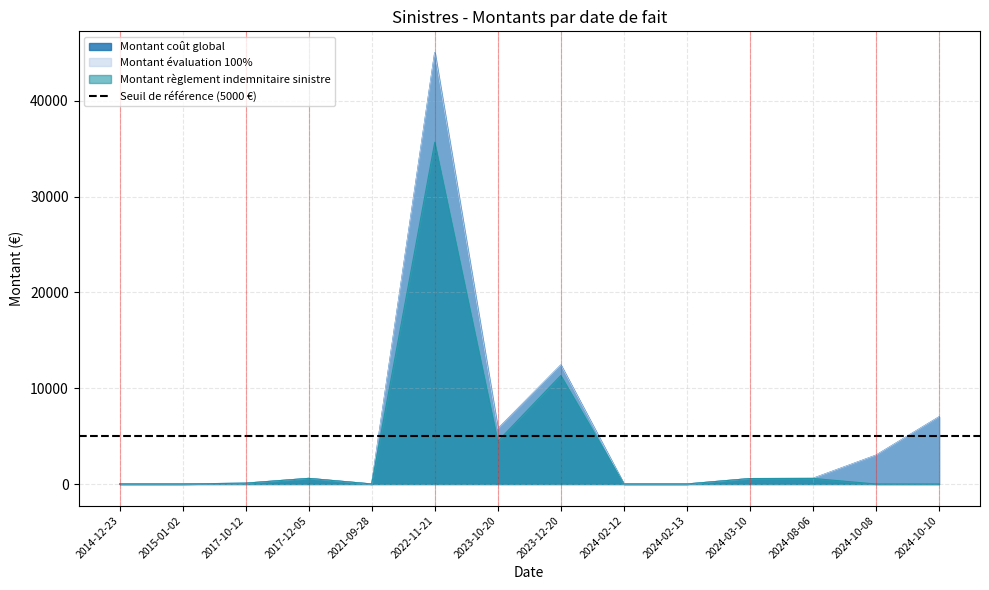

What is the difference between the maximum and minimum values in the Montant règlement indemnitaire sinistre series?

35667.6